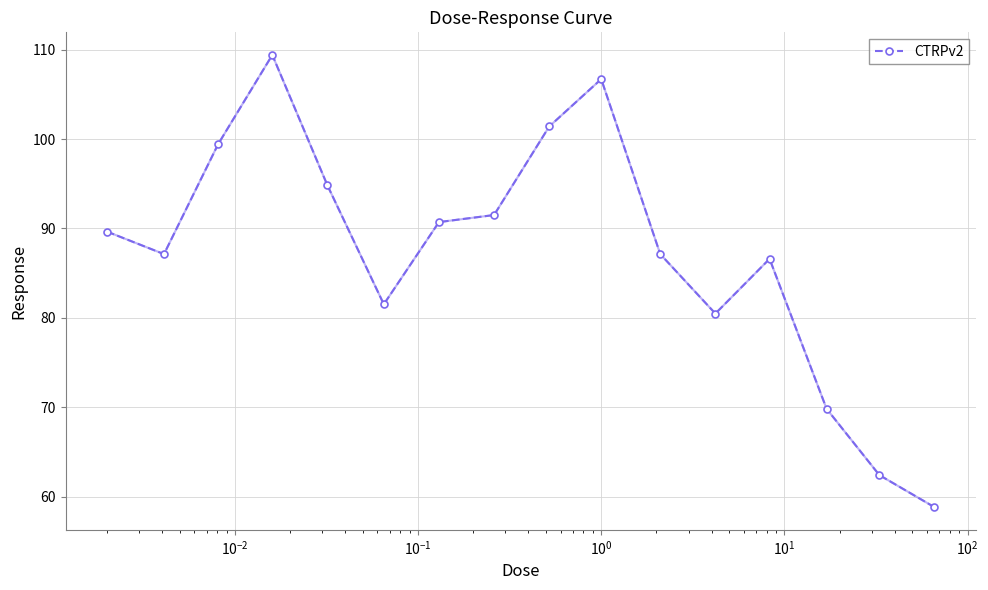

What is the sum of all values?

1397.5